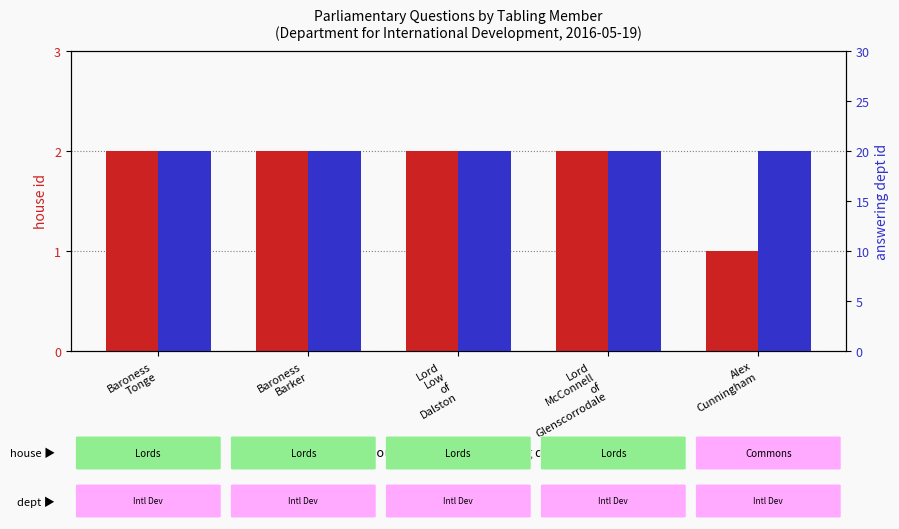

Which category has the highest value in the answering dept id series?

Baroness
Tonge